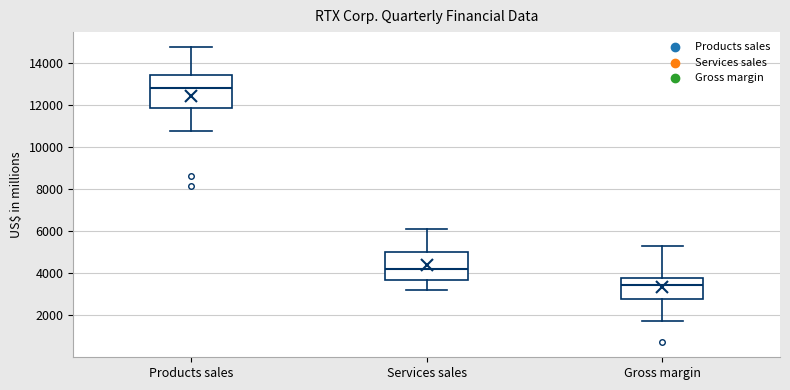

Reading left to right, transcribe this box plot: for each box, give where its median line is, the range the box spans, and where its two whiskers end, as read against the y-axis. The values are not printed on the chart, so give them approximately, as read against the axis.

Products sales: median 12800, box 11800 to 13400, whiskers 10800 to 14800
Services sales: median 4200, box 3800 to 5000, whiskers 3200 to 6200
Gross margin: median 3400, box 2800 to 3800, whiskers 1800 to 5200